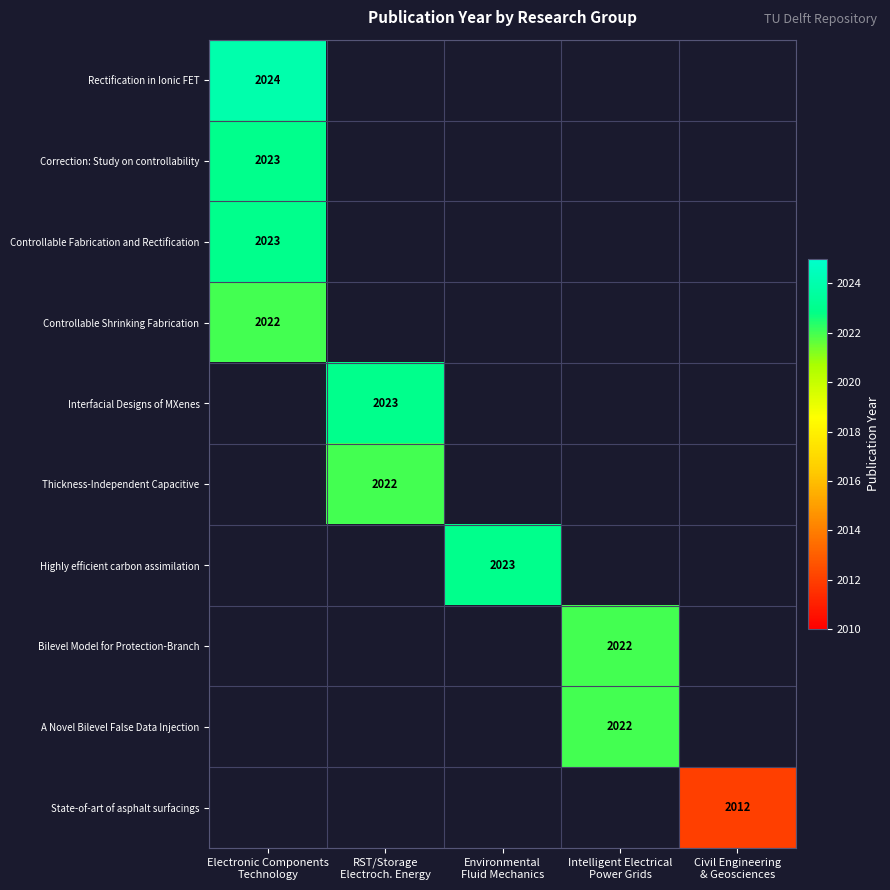

Which label corresponds to the largest value in the chart?

Electronic Components
Technology